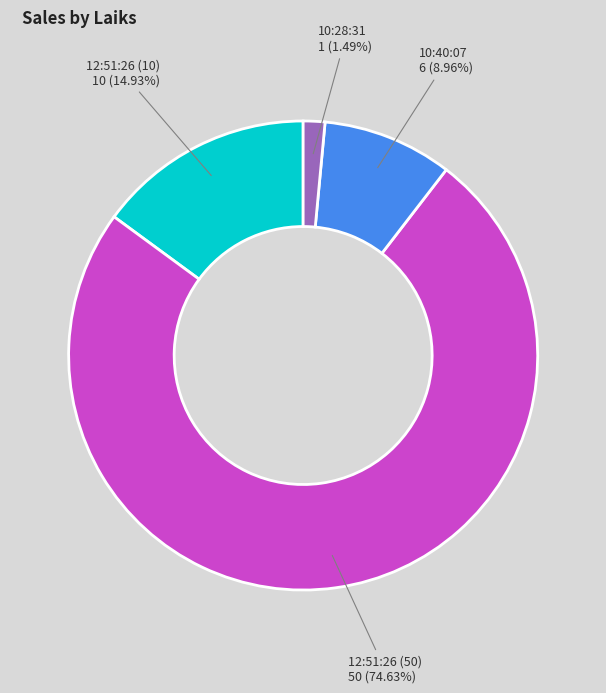

True or false: 10:40:07 accounts for 9% of the total.

True